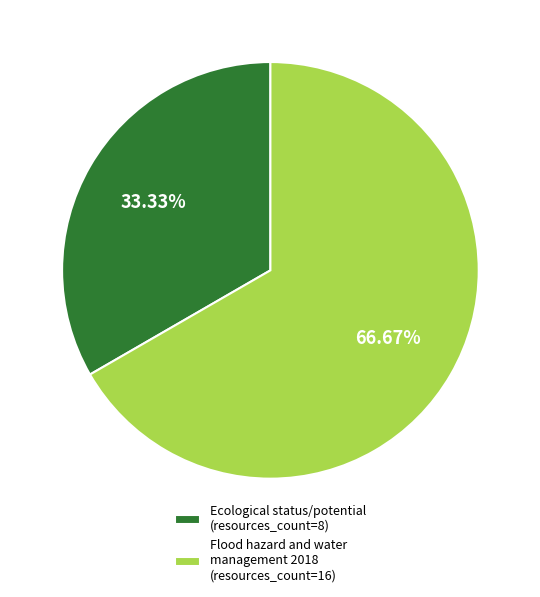

Which slice represents more than half of the pie?

Flood hazard and water management 2018 (resources_count=16)